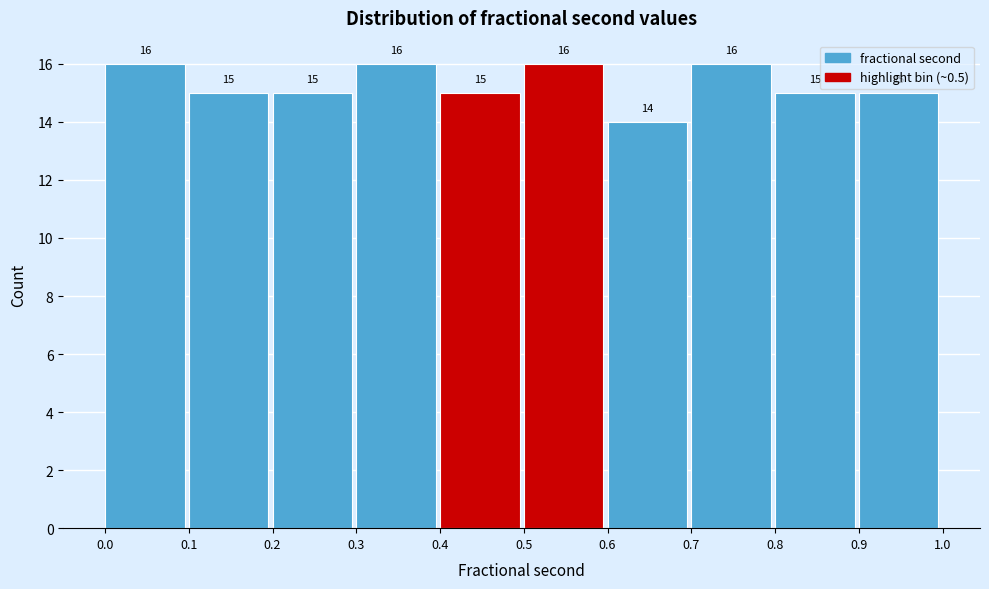

Reading left to right, transcribe this chart: for each bar, give the range it covers on the x-axis and its height.

0.0 to 0.1: 16
0.1 to 0.2: 15
0.2 to 0.3: 15
0.3 to 0.4: 16
0.4 to 0.5: 15
0.5 to 0.6: 16
0.6 to 0.7: 14
0.7 to 0.8: 16
0.8 to 0.9: 15
0.9 to 1.0: 15